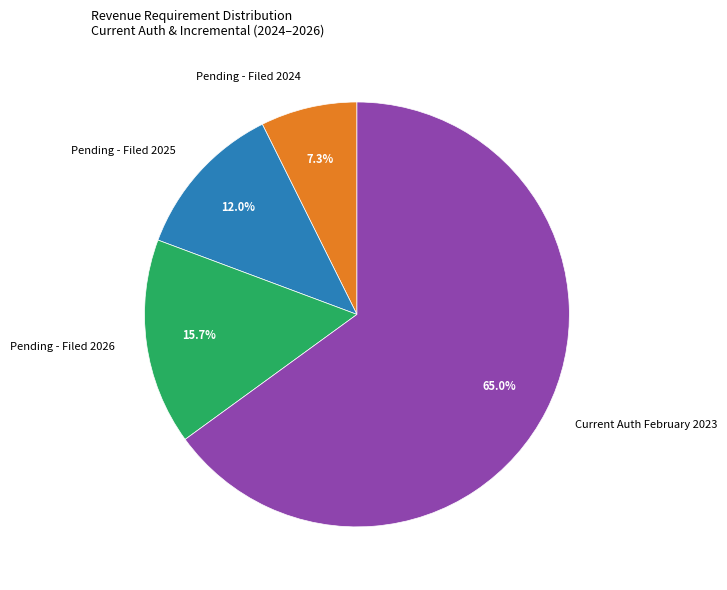

Which has a higher value, Pending - Filed 2026 or Pending - Filed 2025?

Pending - Filed 2026